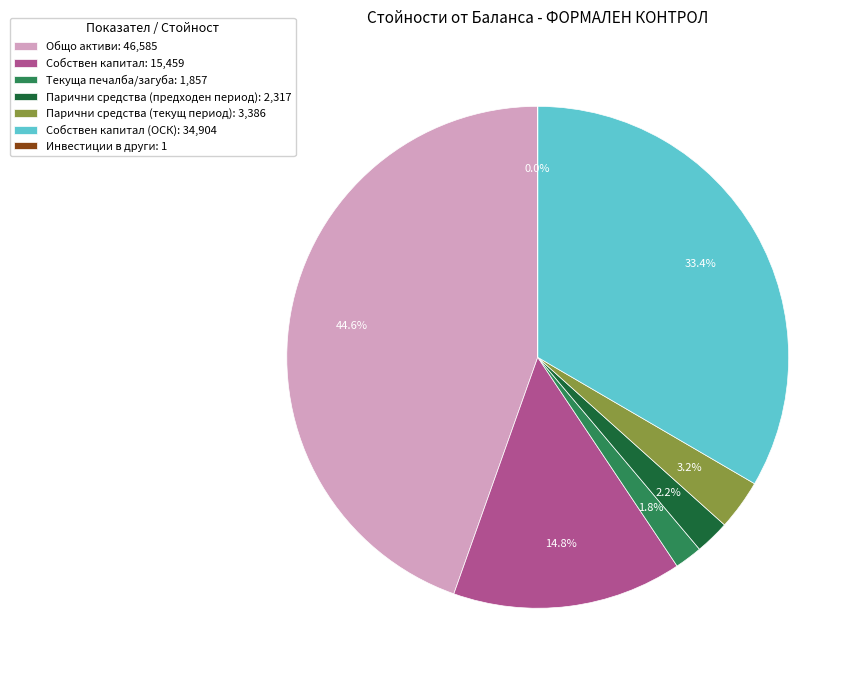

What is the largest slice in the pie chart?

Общо активи: 46,585